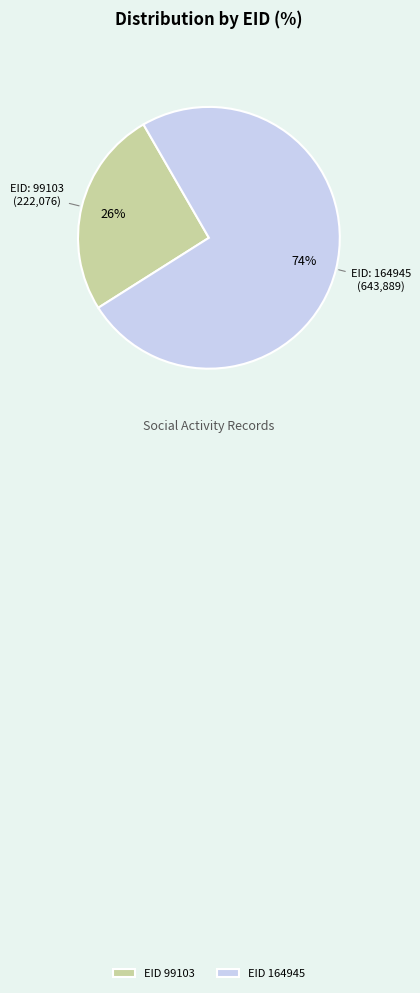

Between EID 164945 and EID 99103, which is larger?

EID 164945